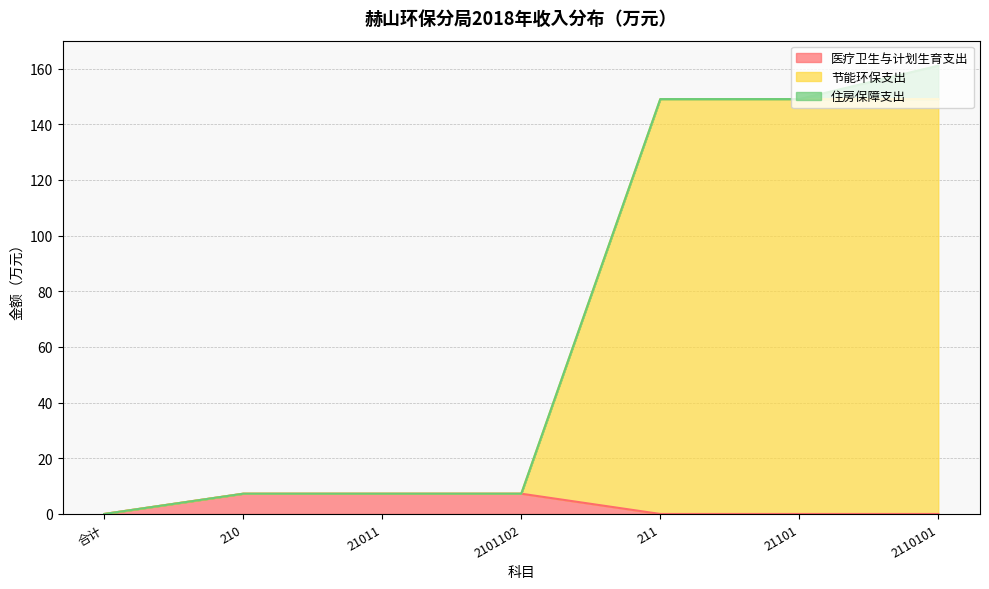

What is the value of the 医疗卫生与计划生育支出 point at the 2nd from the left?

7.3